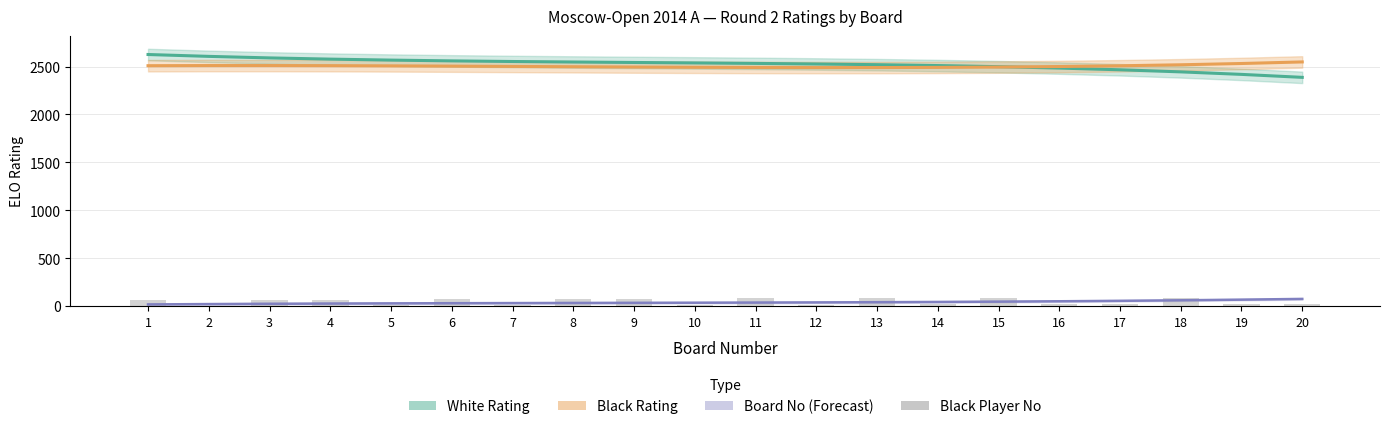

List the labels in order of value, largest first.

18, 15, 13, 11, 9, 8, 6, 4, 3, 1, 20, 19, 17, 16, 14, 12, 10, 7, 5, 2